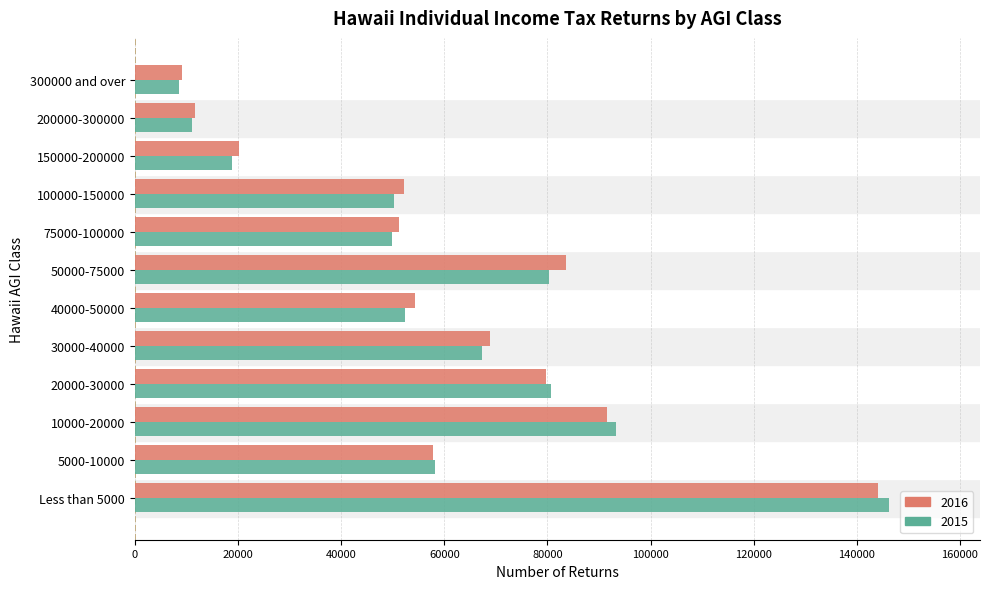

What is the sum of all 2016 values?

724613